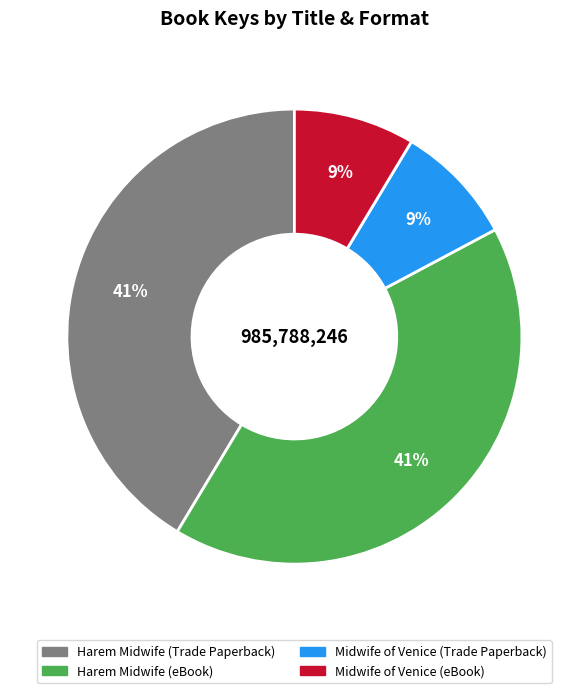

Is it true that Harem Midwife (eBook) is 41% of the pie?

True